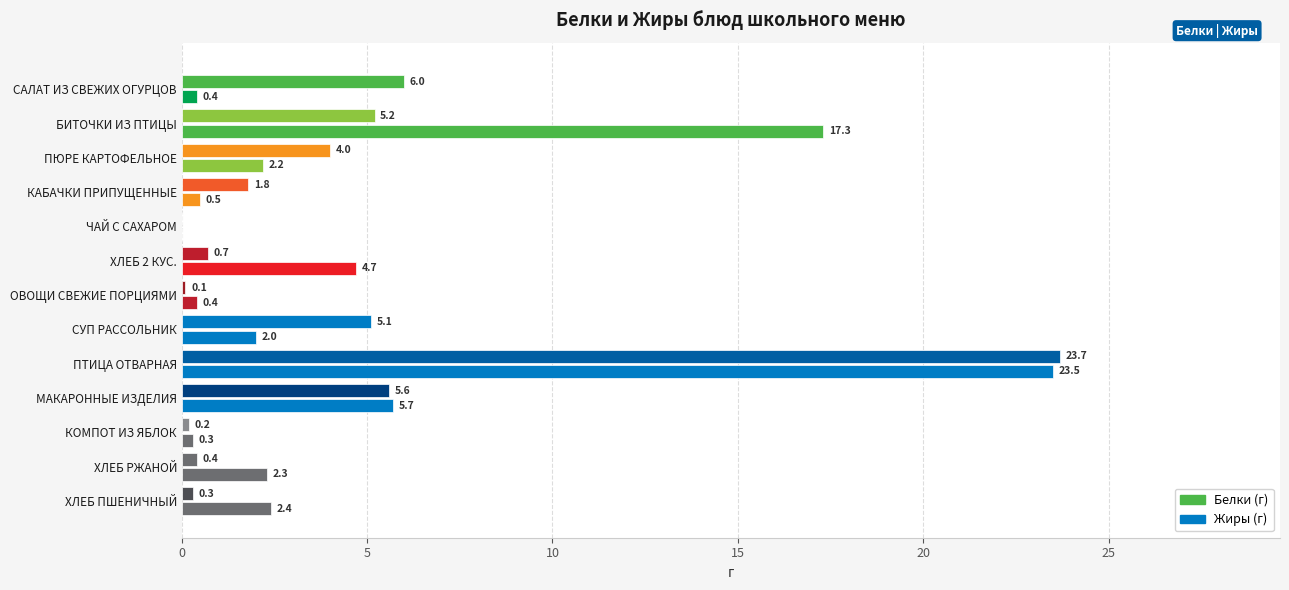

Reading left to right, extract all data points from this chart.

Белки: 0.4	17.3	2.2	0.5	0.0	4.7	0.4	2.0	23.5	5.7	0.3	2.3	2.4
Жиры: 6.0	5.2	4.0	1.8	0.0	0.7	0.1	5.1	23.7	5.6	0.2	0.4	0.3